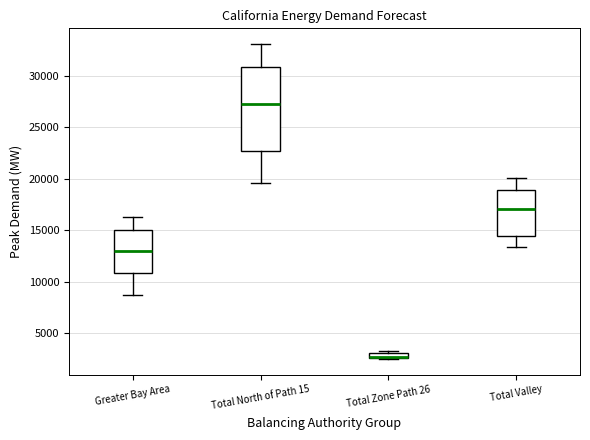

Which box is the tallest, from its lower edge to its upper edge?

Total North of Path 15